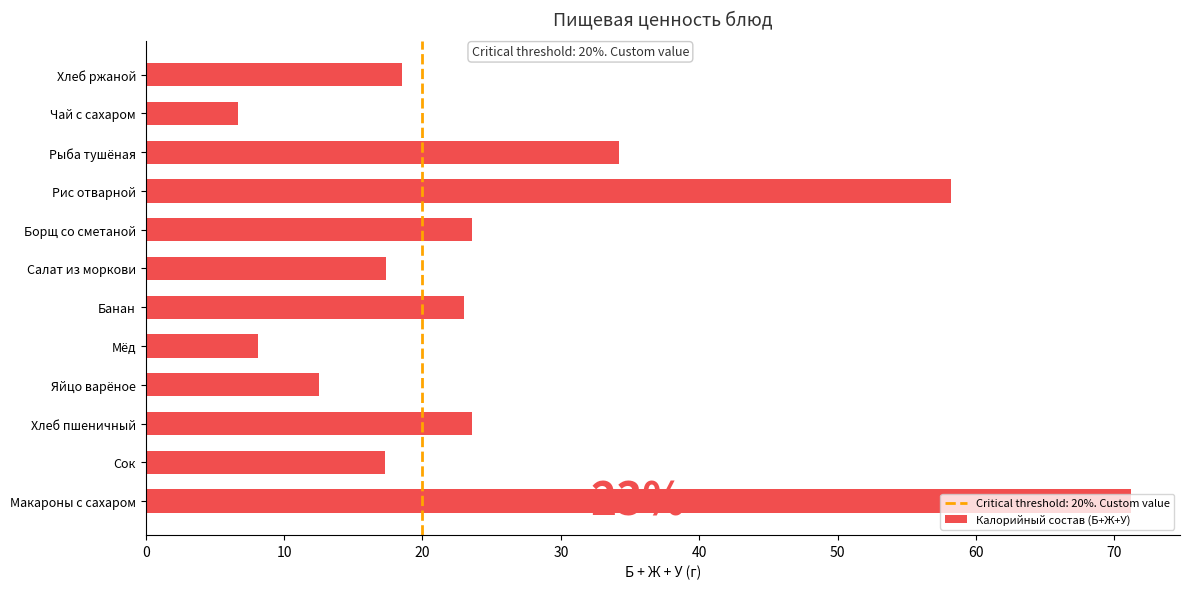

At which label is the value closest to 38?

Рыба тушёная